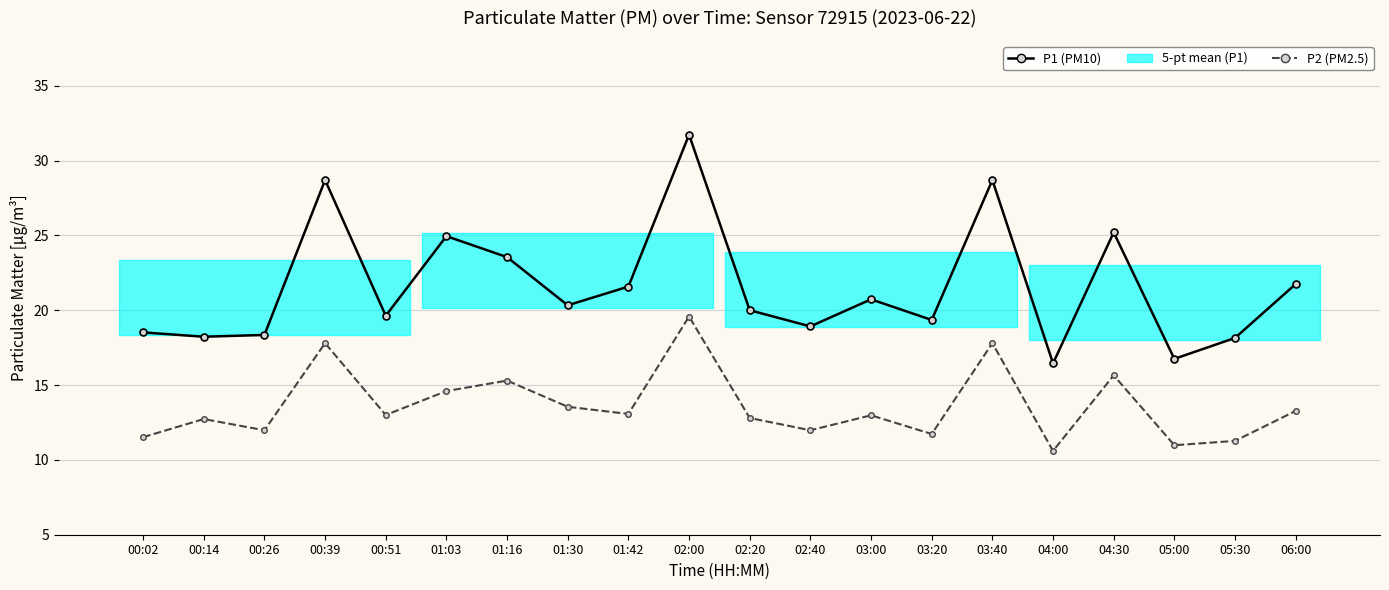

True or false: P1 (PM10) and P2 (PM2.5) cross at least once.

False